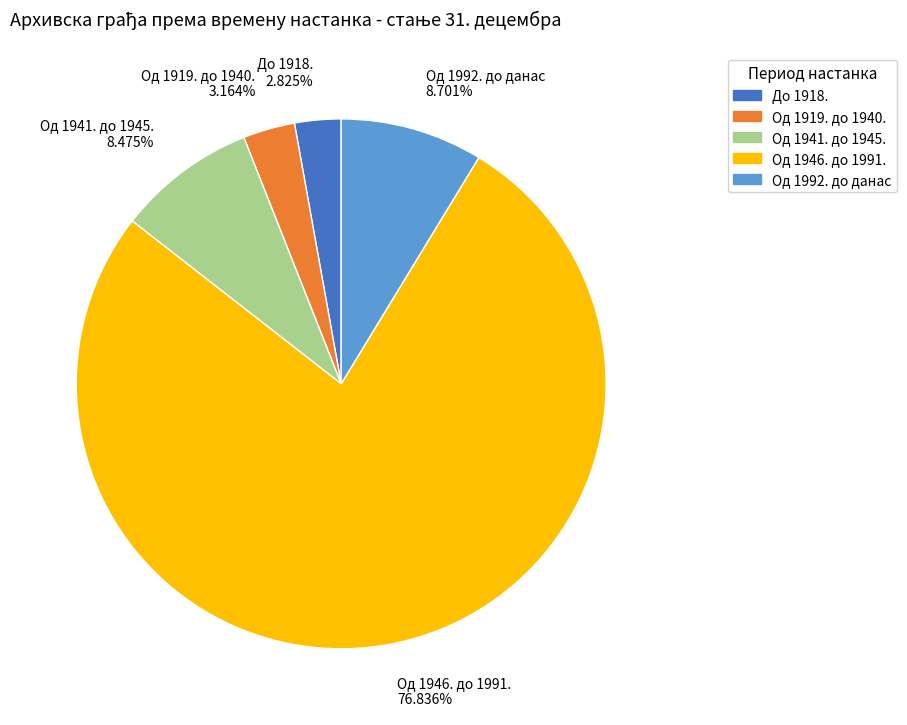

True or false: Oд 1992. до данас accounts for 9% of the total.

True